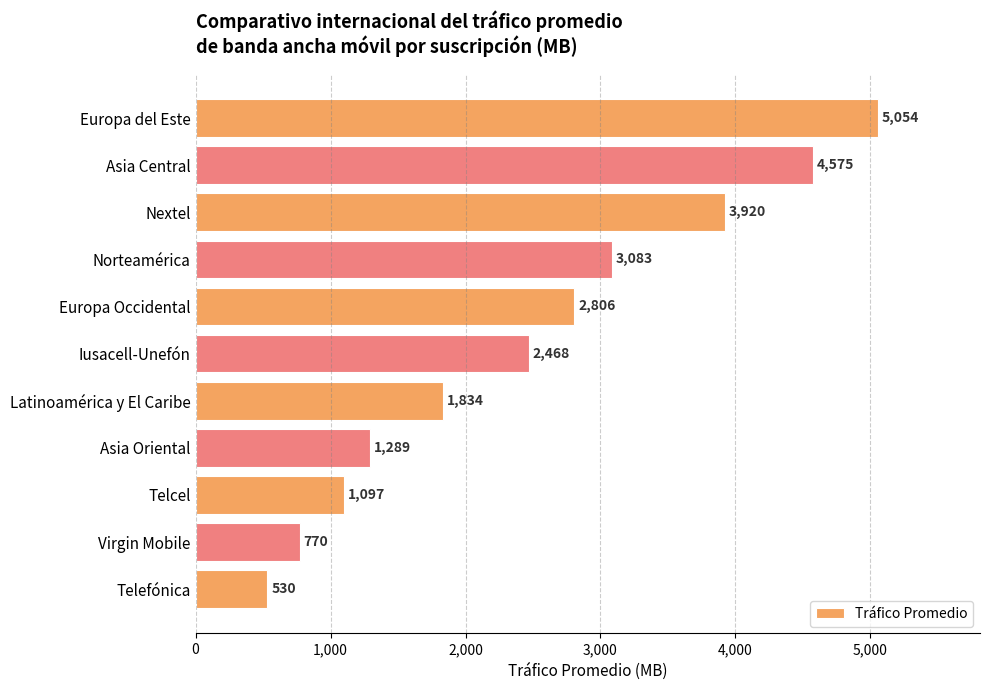

Does the chart contain any negative values?

No